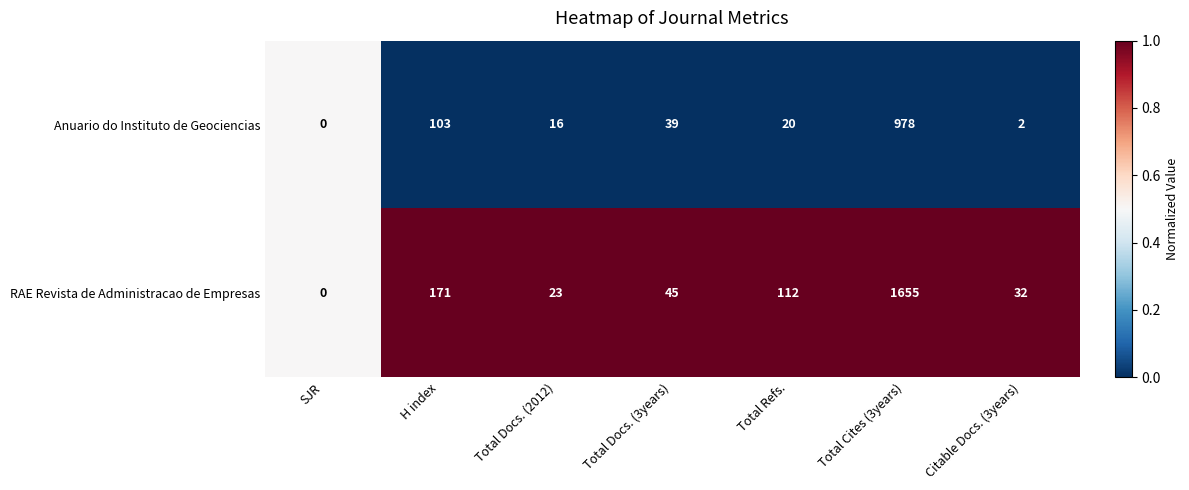

Reading left to right, transcribe all the data shown in this chart.

Anuario do Instituto de Geociencias: 0	103	16	39	20	978	2
RAE Revista de Administracao de Empresas: 0	171	23	45	112	1655	32